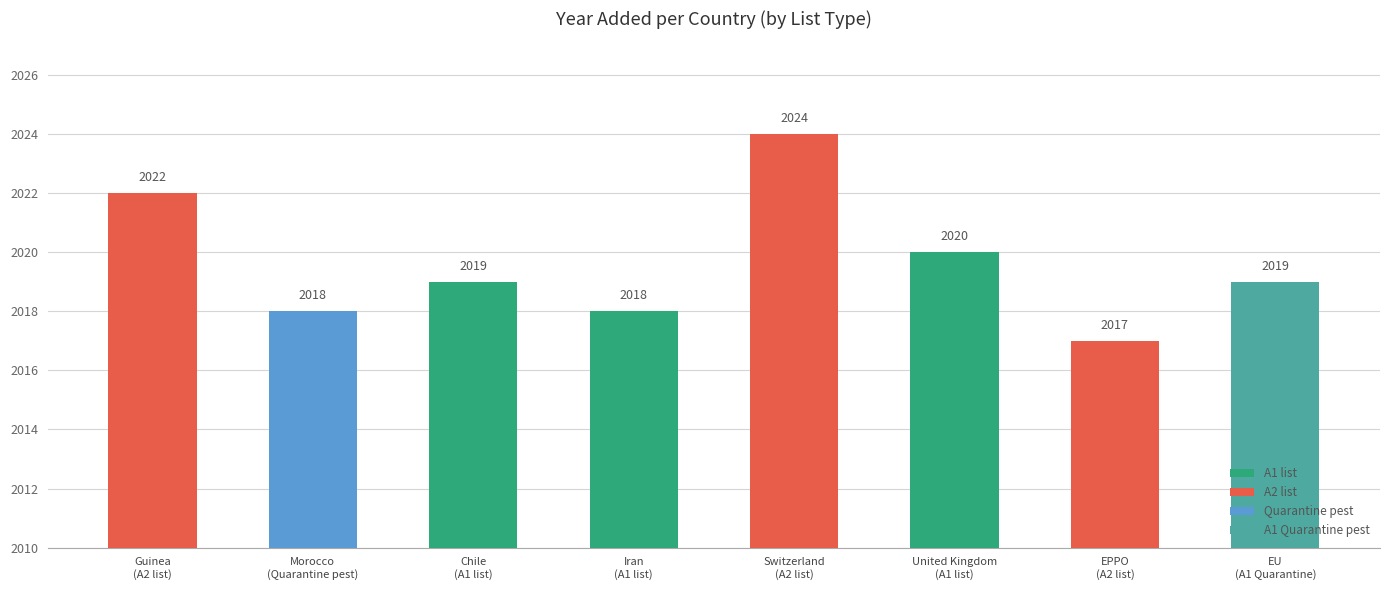

Are the bars horizontal?

No